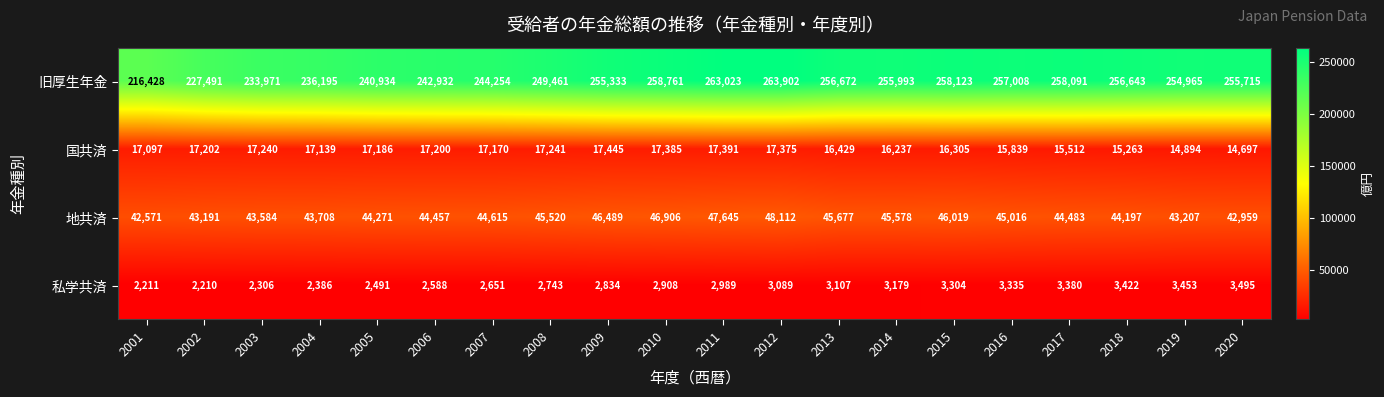

How many data points does each series have?

20